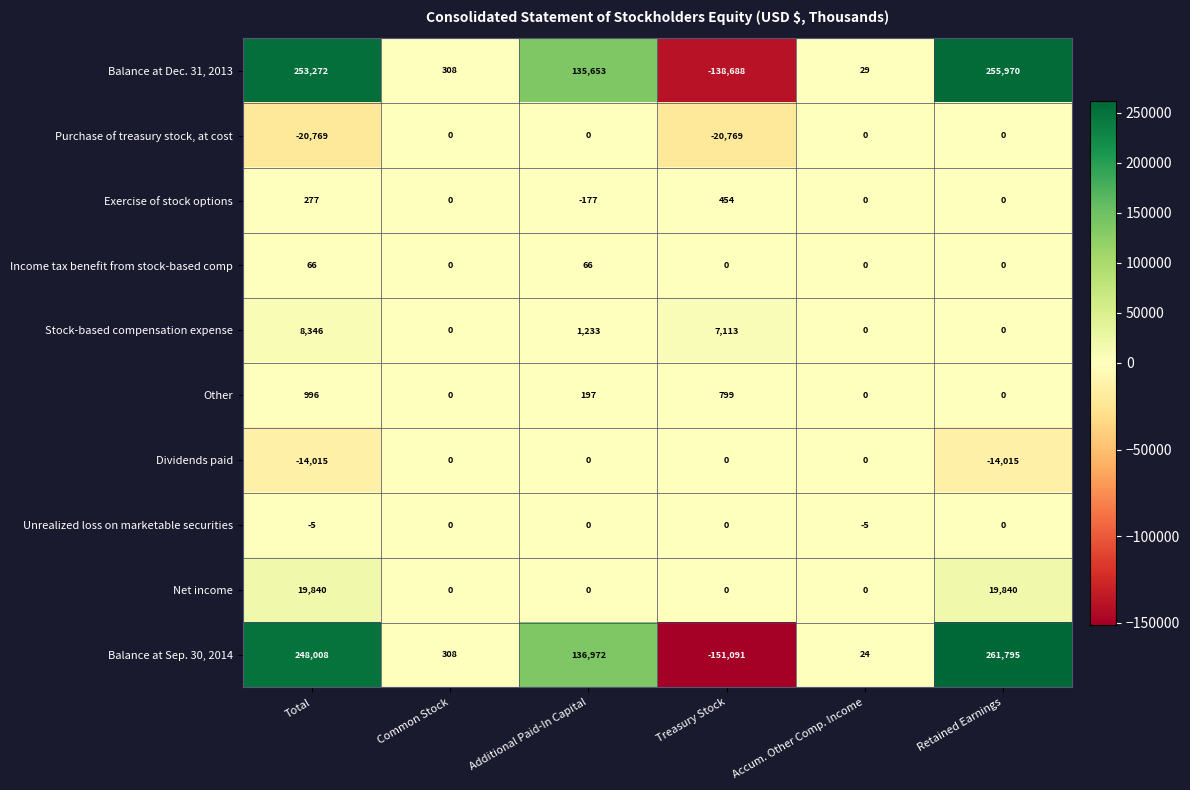

What is the average value of the Other series?

332